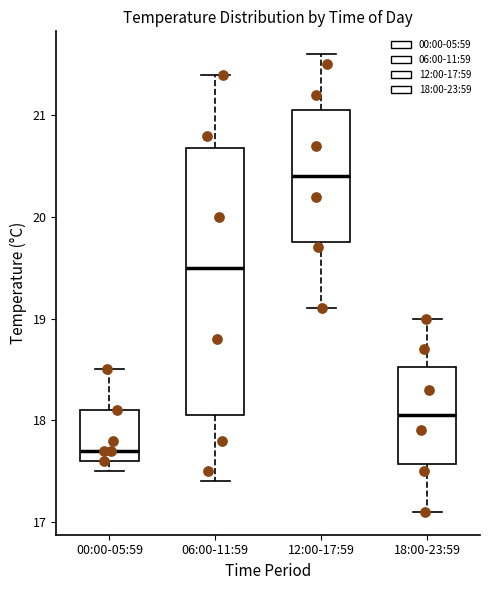

Where is the upper edge of the box for 18:00-23:59 on the y-axis? The values are not printed on the chart, so give them approximately, as read against the axis.

18.5